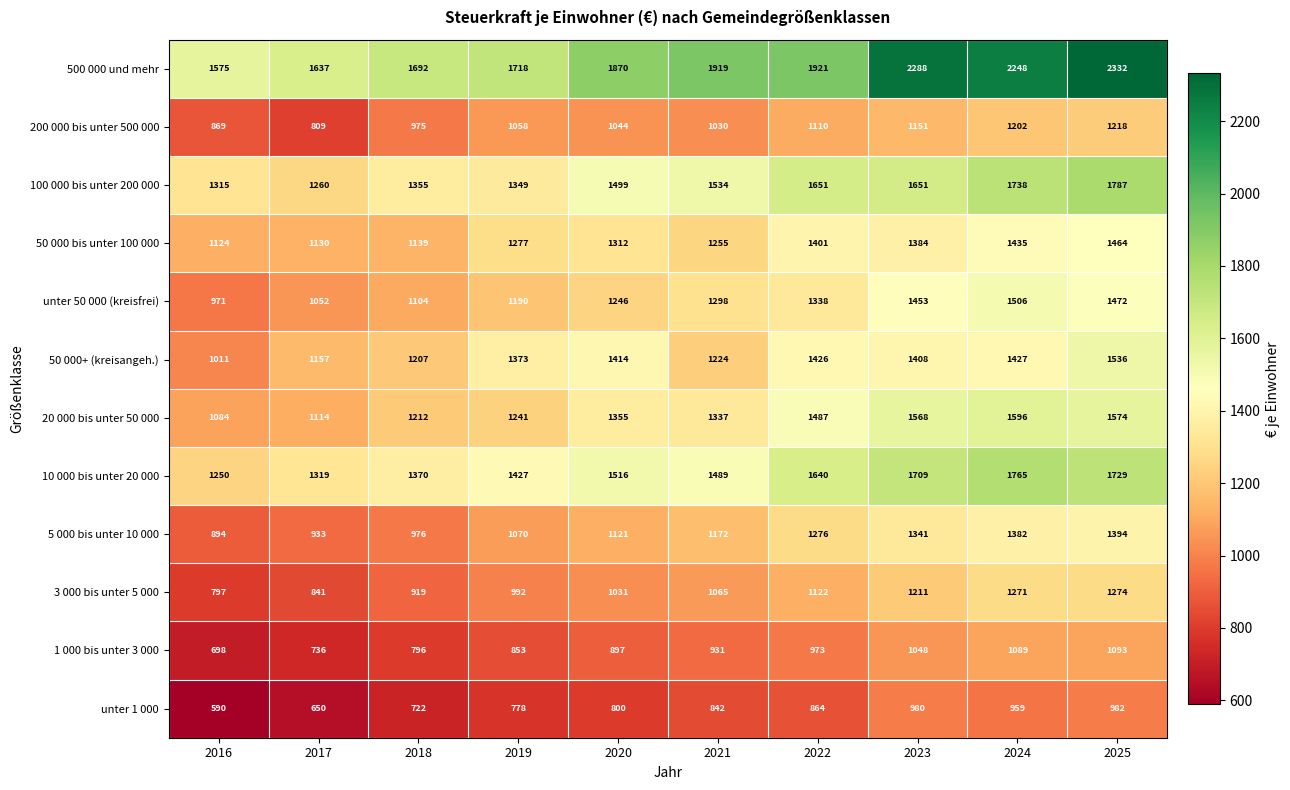

What is the highest value of the 3 000 bis unter 5 000 series?

1274